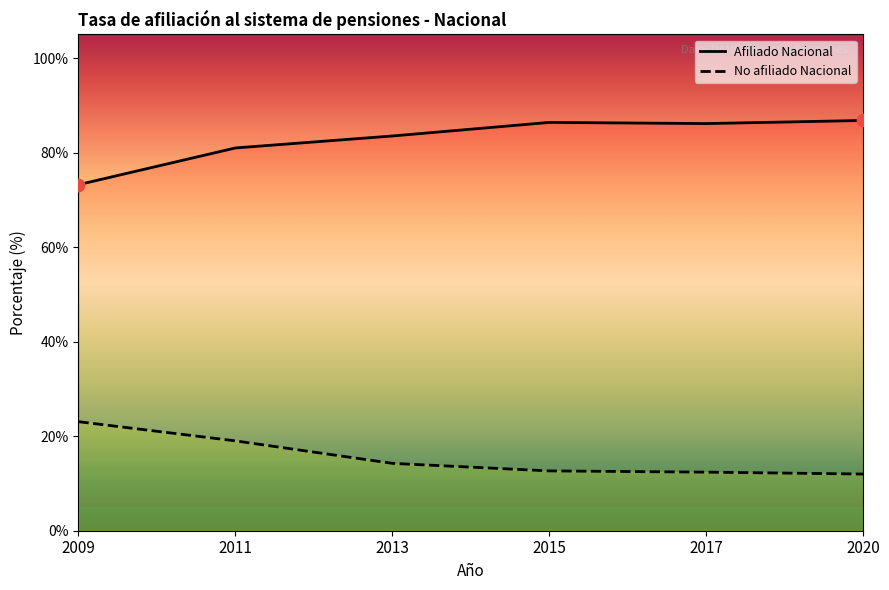

At how many categories does at least one series exceed 69?

6